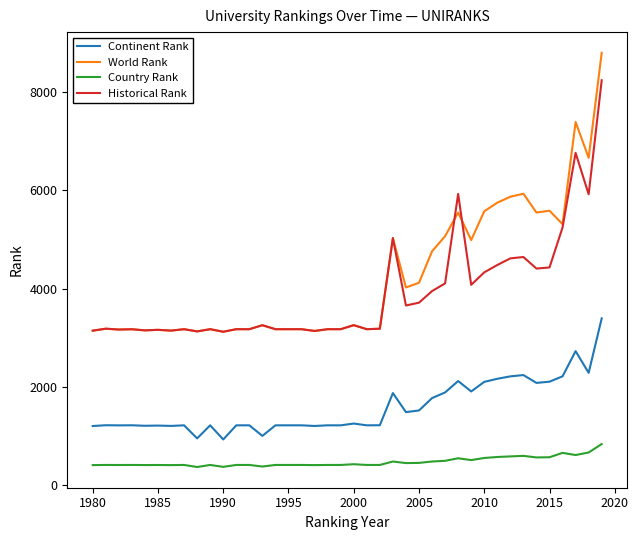

How many lines are shown in the chart?

4